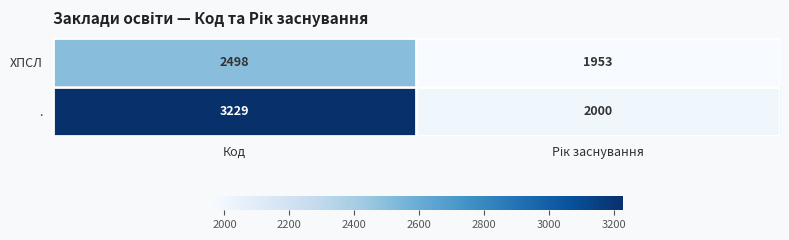

What is the approximate value of ХПСЛ at Код, to the nearest 10?

2500